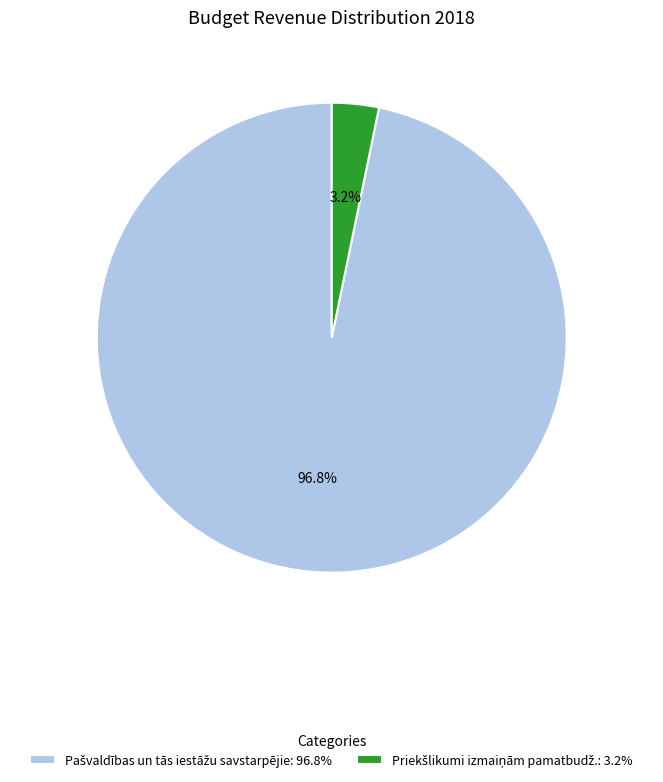

Is there a majority slice in this chart?

Yes